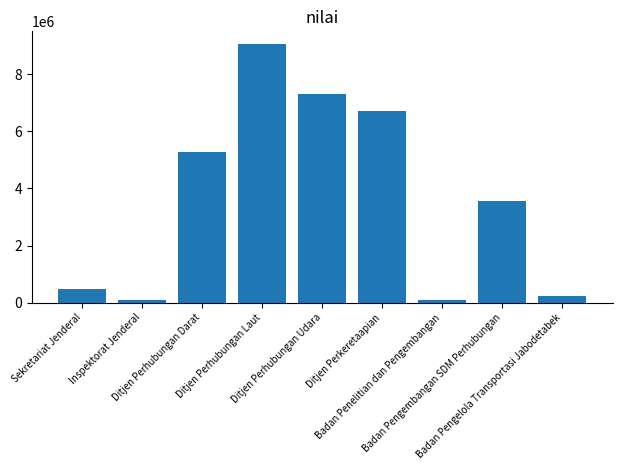

What is the maximum value shown in the chart?

9042087